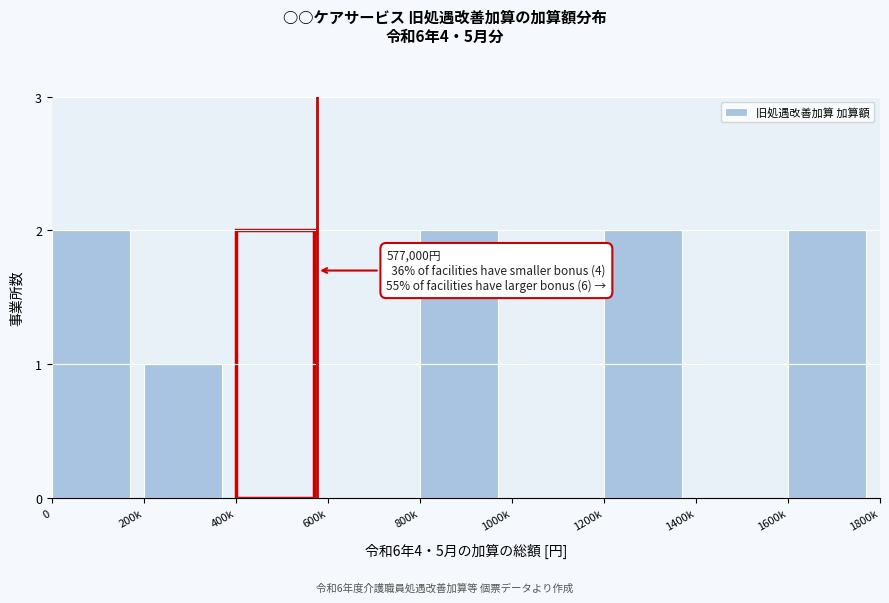

Reading right to left, list all the values displayed in this chart.

1600k=2	1400k=0	1200k=2	1000k=0	800k=2	600k=0	400k=2	200k=1	0=2